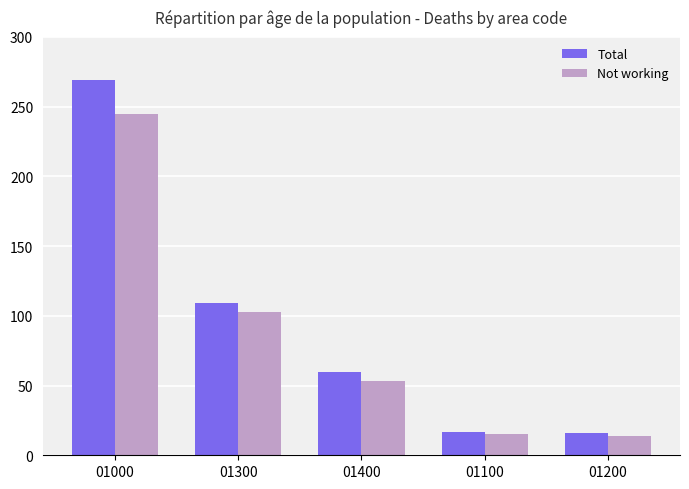

At which label does Total reach its peak?

01000